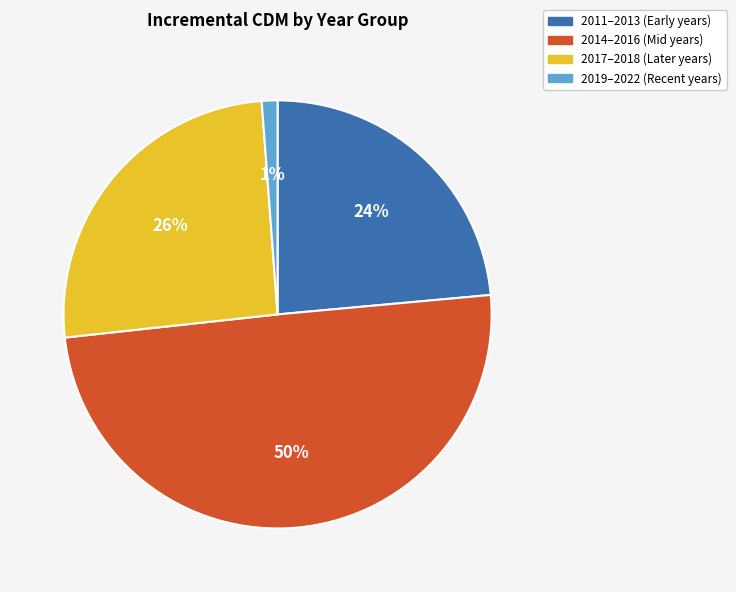

Is there a majority slice in this chart?

No